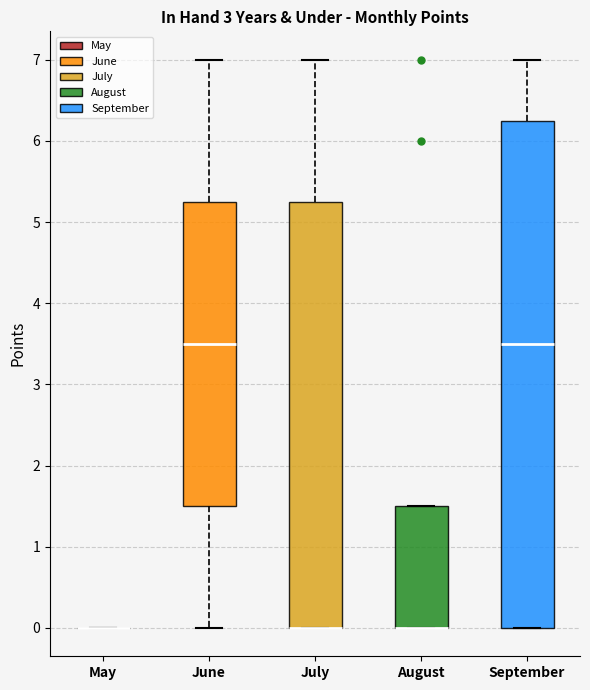

Reading left to right, read every box against the y-axis: the position of its median line, the range the box covers, and the ends of its whiskers. The values are not printed on the chart, so give them approximately, as read against the axis.

May: box collapsed to a line at 0.0, whiskers 0.0 to 0.0
June: median 3.5, box 1.5 to 5.3, whiskers 0.0 to 7.0
July: median 0.0 (drawn on the box's lower edge), box 0.0 to 5.3, whiskers 0.0 to 7.0
August: median 0.0 (drawn on the box's lower edge), box 0.0 to 1.5, whiskers 0.0 to 1.5
September: median 3.5, box 0.0 to 6.3, whiskers 0.0 to 7.0